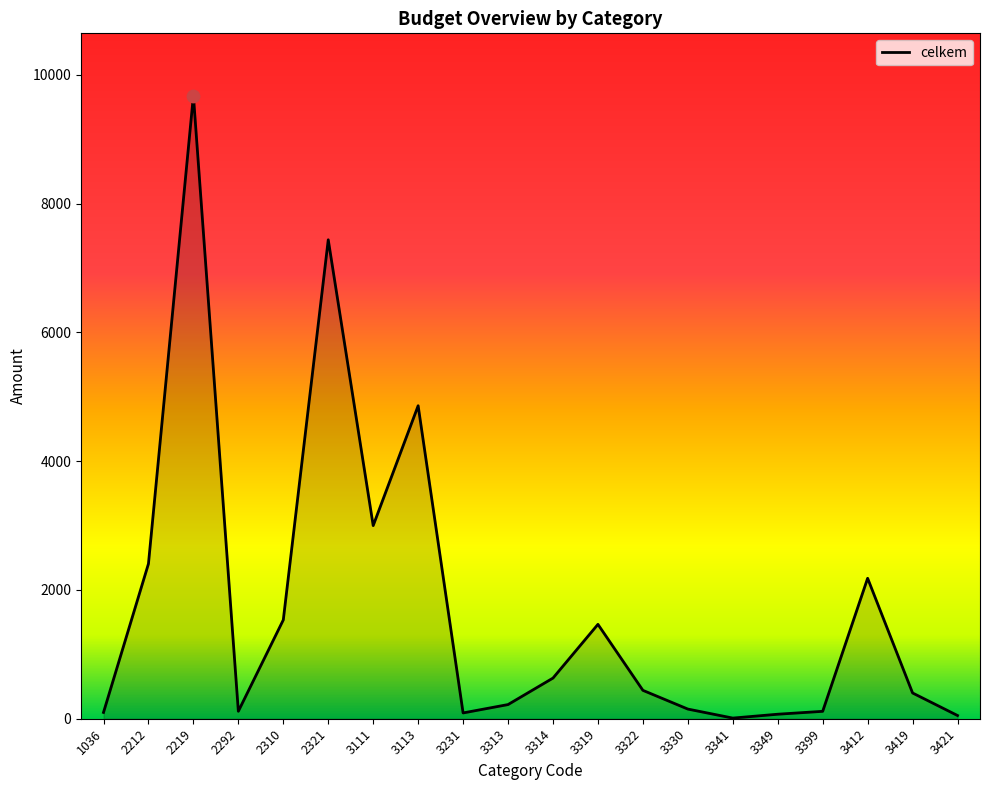

What is the change in value from 3111 to 3341?

-2990.0